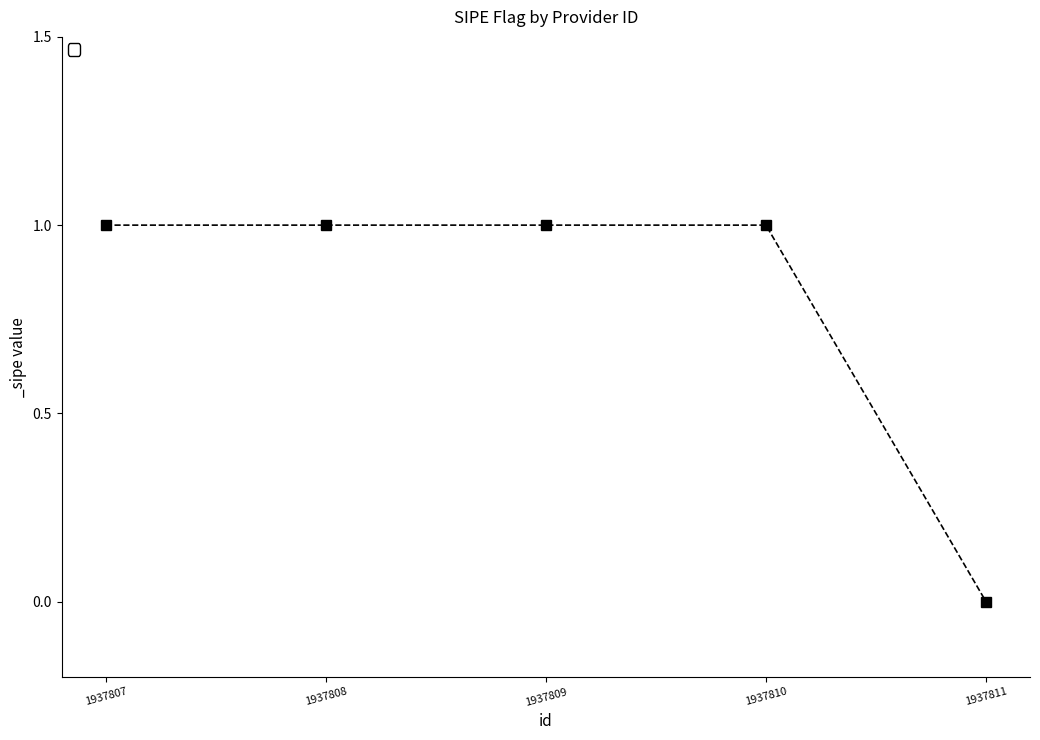

Reading right to left, extract all data points from this chart.

1937811=0	1937810=1	1937809=1	1937808=1	1937807=1